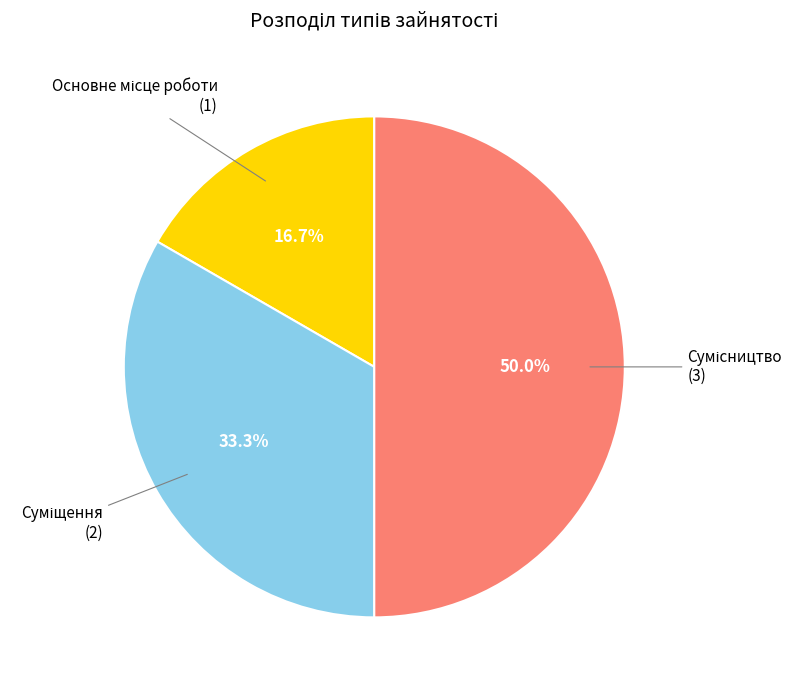

Rank the categories by value from lowest to highest.

Основне місце роботи, Суміщення, Сумісництво